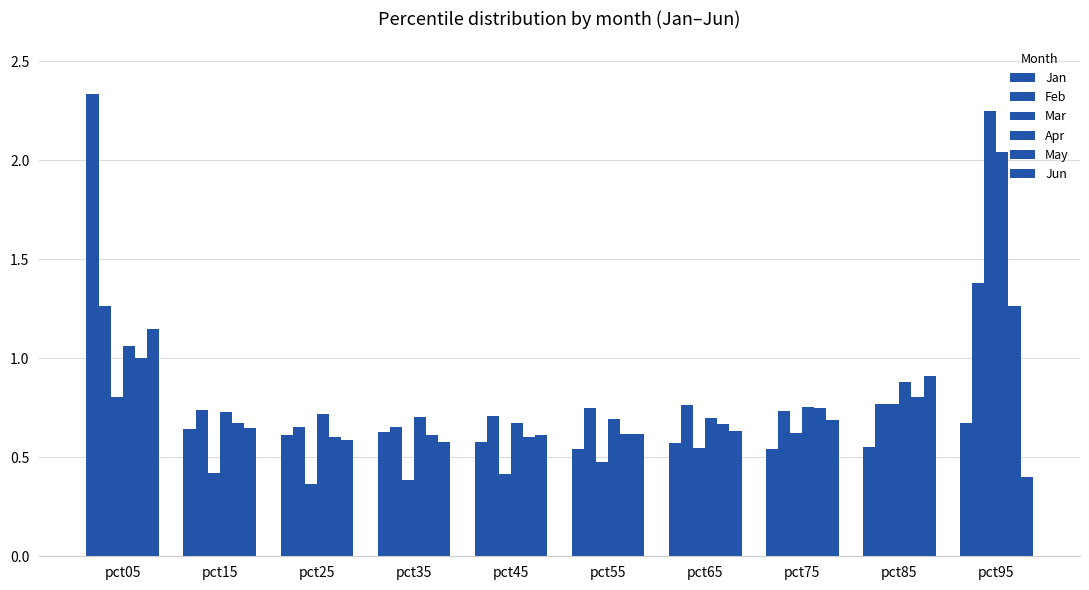

How many groups of bars are there?

10